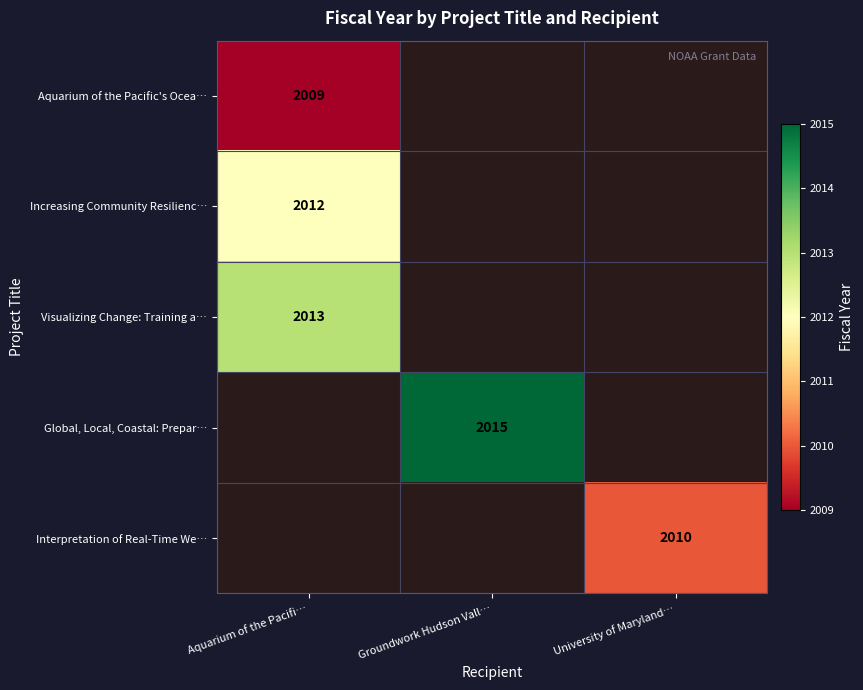

Is it true that Increasing Community Resilienc… equals 2012 at Aquarium of the Pacifi…?

True